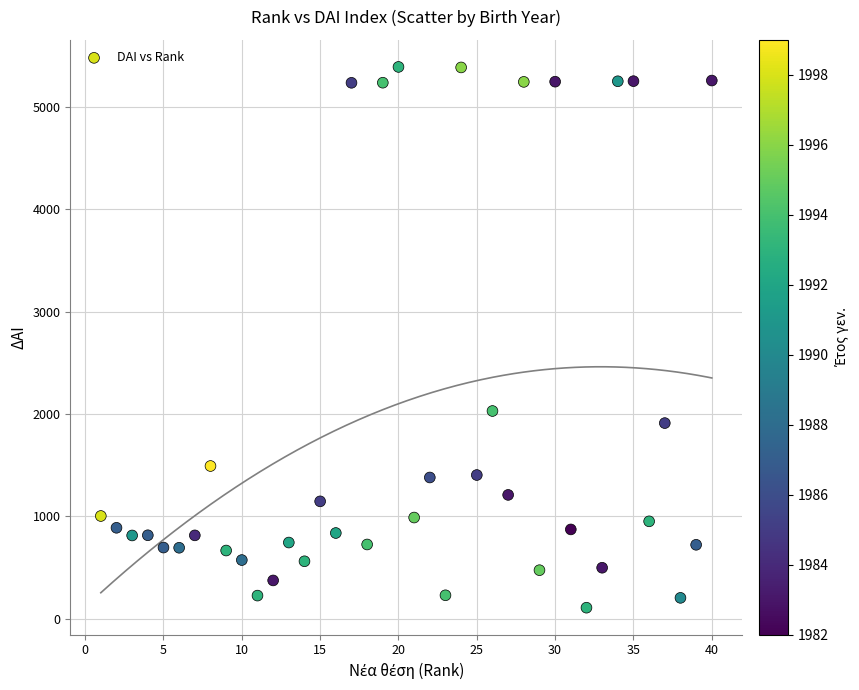

What is the range of X values (max minus min)?

39